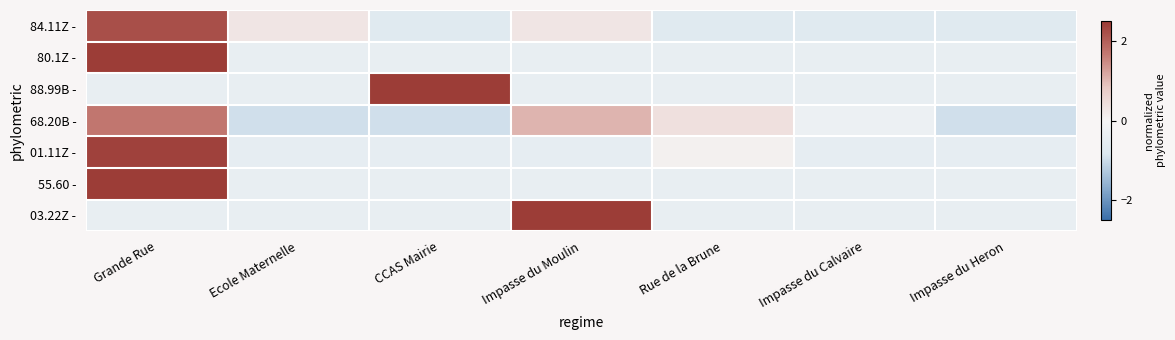

Reading left to right, what are all the values shown in this chart?

84.11Z -: Grande Rue=2.2	Ecole Maternelle=0.3	CCAS Mairie=-0.7	Impasse du Moulin=0.3	Rue de la Brune=-0.7	Impasse du Calvaire=-0.7	Impasse du Heron=-0.7
80.1Z -: Grande Rue=2.4	Ecole Maternelle=-0.4	CCAS Mairie=-0.4	Impasse du Moulin=-0.4	Rue de la Brune=-0.4	Impasse du Calvaire=-0.4	Impasse du Heron=-0.4
88.99B -: Grande Rue=-0.4	Ecole Maternelle=-0.4	CCAS Mairie=2.4	Impasse du Moulin=-0.4	Rue de la Brune=-0.4	Impasse du Calvaire=-0.4	Impasse du Heron=-0.4
68.20B -: Grande Rue=1.7	Ecole Maternelle=-1.0	CCAS Mairie=-1.0	Impasse du Moulin=1.0	Rue de la Brune=0.4	Impasse du Calvaire=-0.3	Impasse du Heron=-1.0
01.11Z -: Grande Rue=2.4	Ecole Maternelle=-0.5	CCAS Mairie=-0.5	Impasse du Moulin=-0.5	Rue de la Brune=0.1	Impasse du Calvaire=-0.5	Impasse du Heron=-0.5
55.60 -: Grande Rue=2.4	Ecole Maternelle=-0.4	CCAS Mairie=-0.4	Impasse du Moulin=-0.4	Rue de la Brune=-0.4	Impasse du Calvaire=-0.4	Impasse du Heron=-0.4
03.22Z -: Grande Rue=-0.4	Ecole Maternelle=-0.4	CCAS Mairie=-0.4	Impasse du Moulin=2.4	Rue de la Brune=-0.4	Impasse du Calvaire=-0.4	Impasse du Heron=-0.4